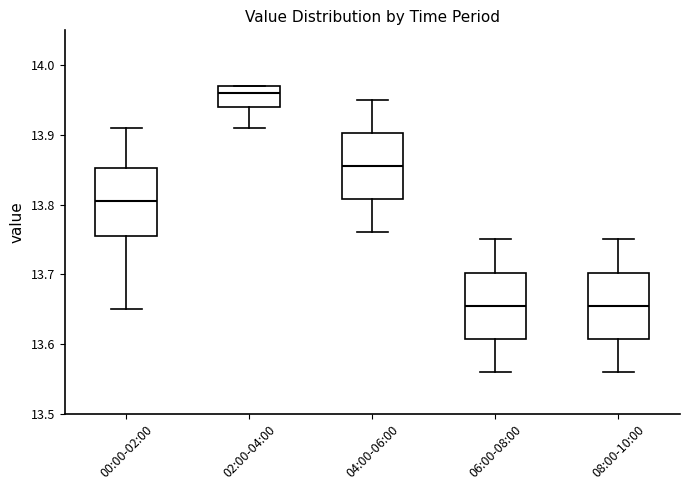

Where is the lower edge of the box for 04:00-06:00 on the y-axis? The values are not printed on the chart, so give them approximately, as read against the axis.

13.81